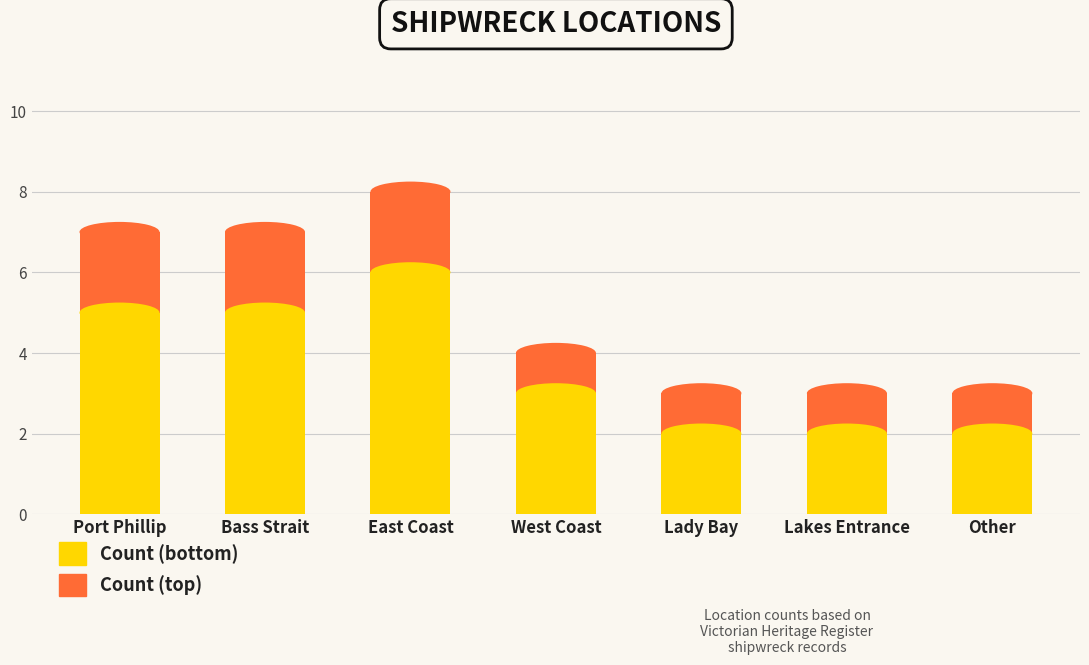

The value of Count (bottom) at West Coast is 3. True or false?

True